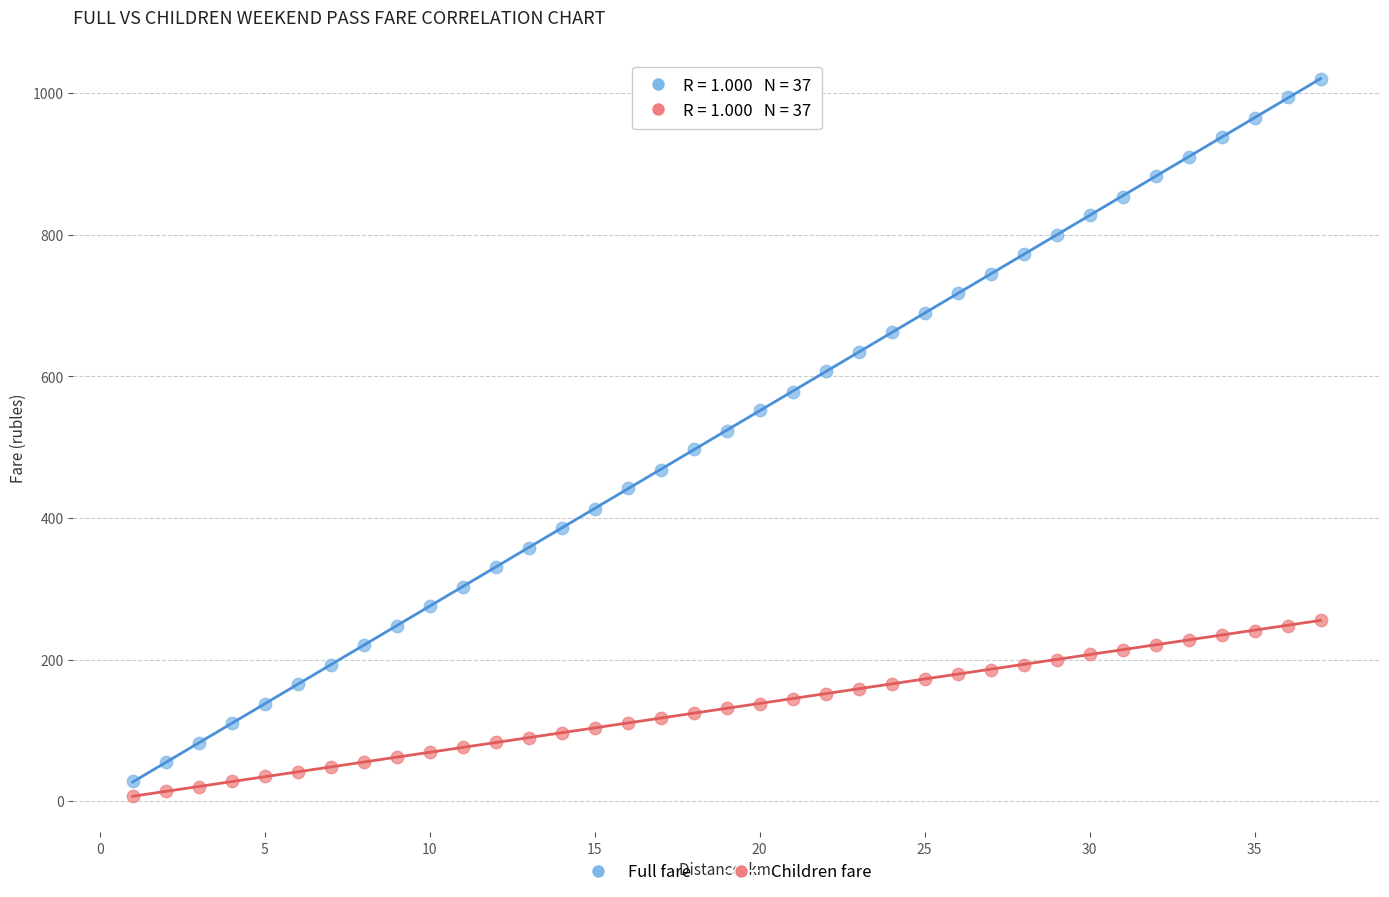

Which series has the widest spread of Y values?

Full fare